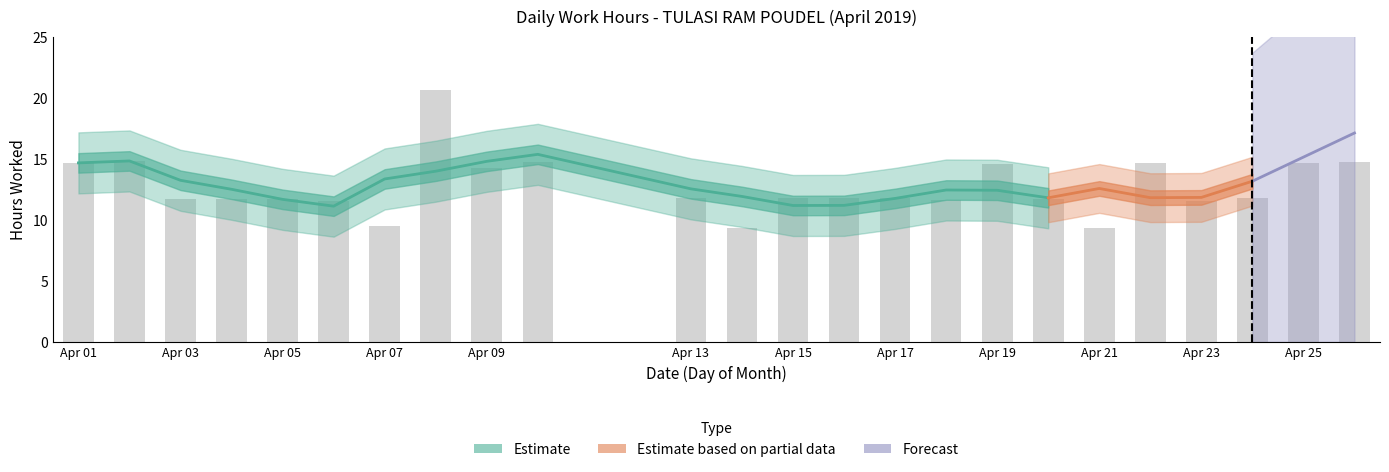

List the labels in order of value, smallest first.

14, 21, 7, 6, 23, 18, 20, 3, 5, 4, 13, 16, 24, 15, 17, 9, 19, 1, 25, 22, 10, 26, 2, 8